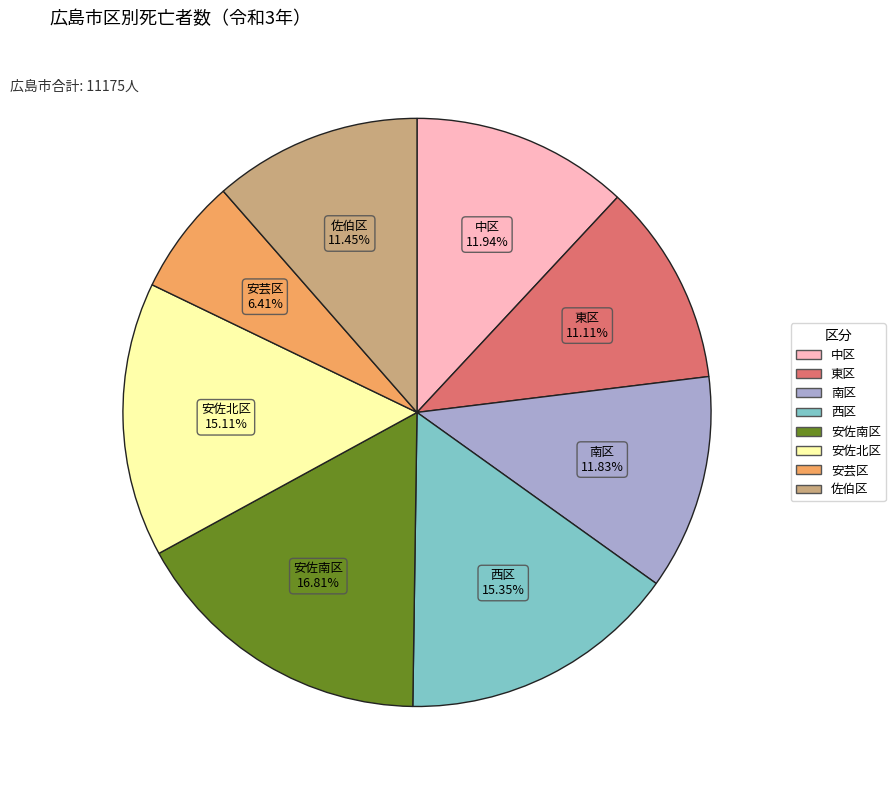

Does any single category account for the majority?

No